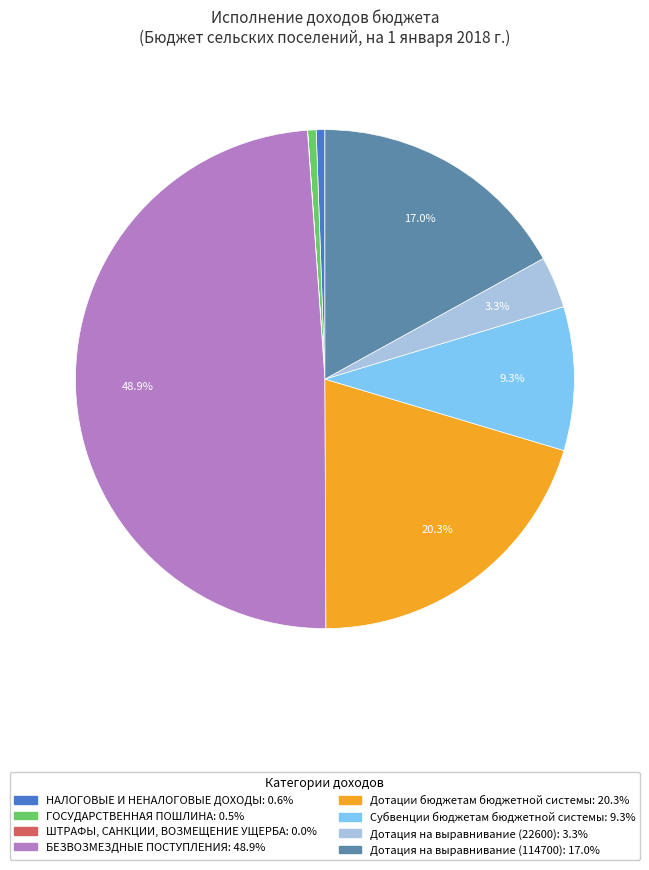

The БЕЗВОЗМЕЗДНЫЕ ПОСТУПЛЕНИЯ slice represents 42% of the pie. True or false?

False